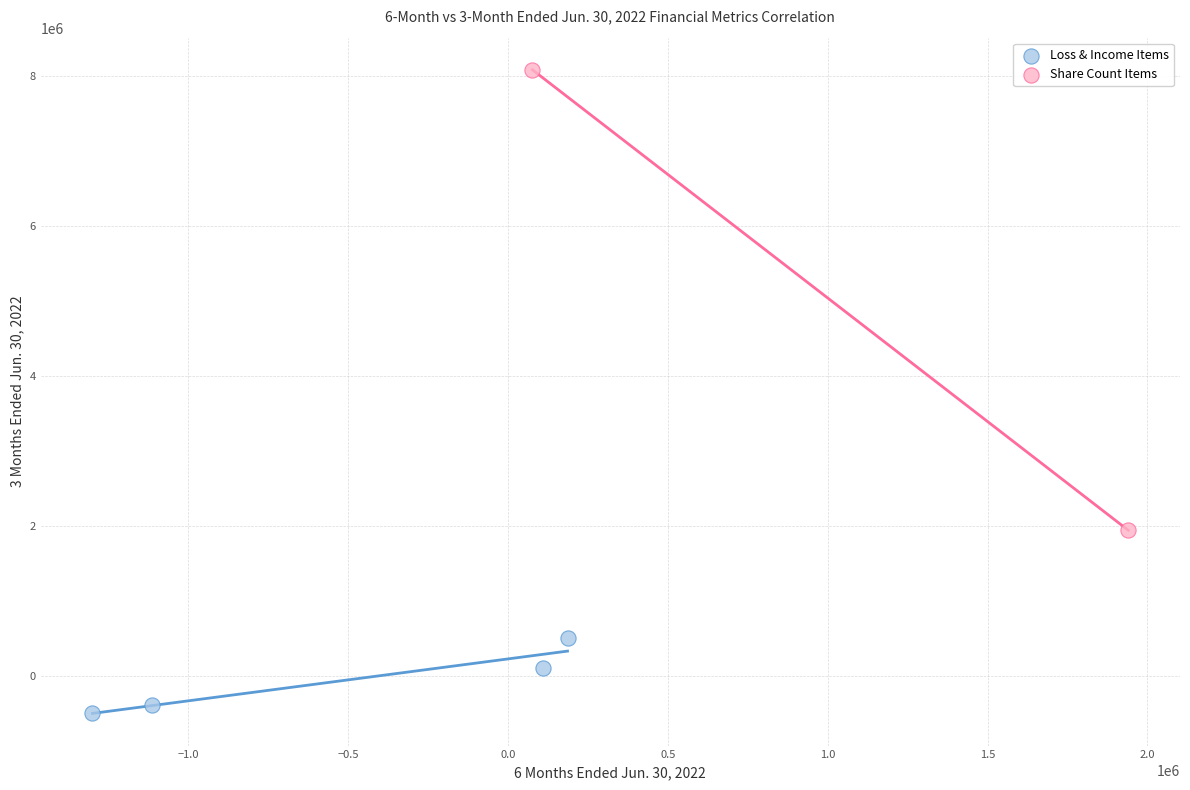

What are all the series names shown in the legend?

Loss & Income Items, Share Count Items